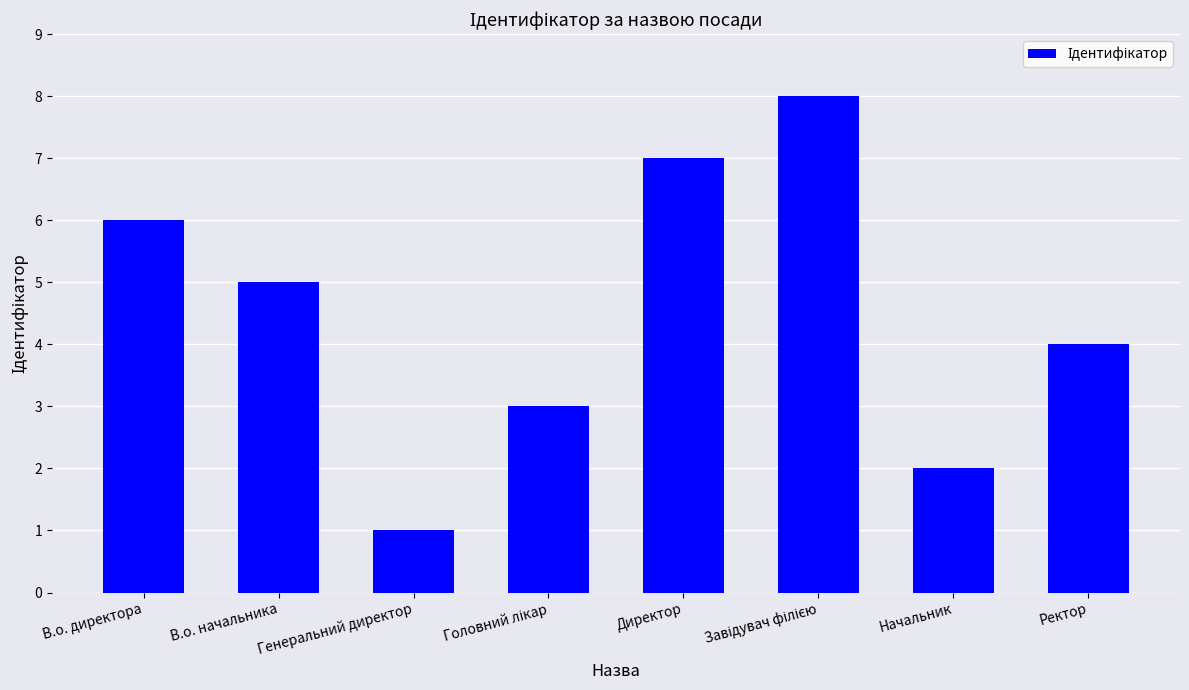

What is the difference between the maximum and minimum values?

7